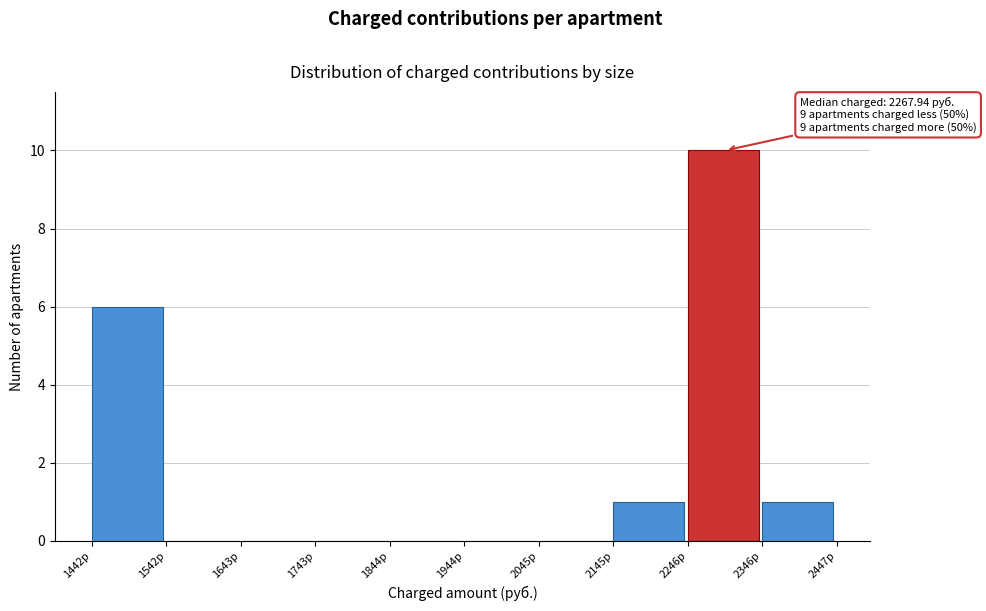

Over which range of the x-axis is the bar tallest?

2240 to 2340